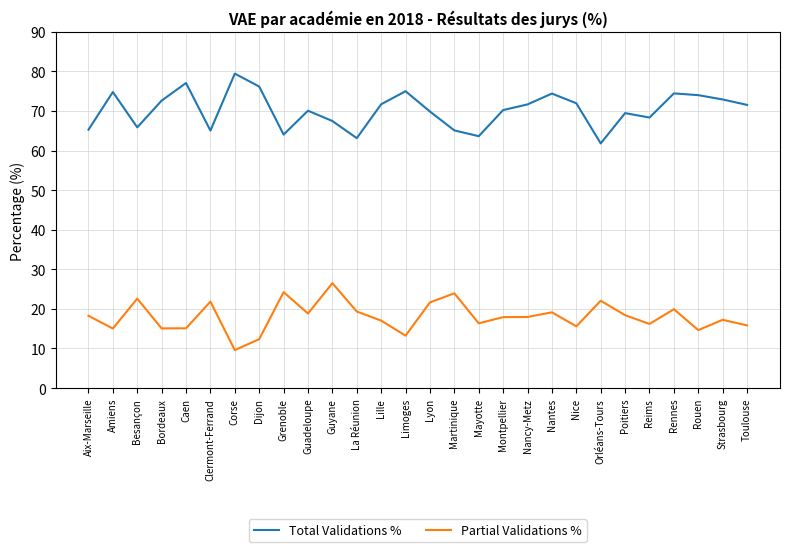

What is the greatest value displayed?

79.5